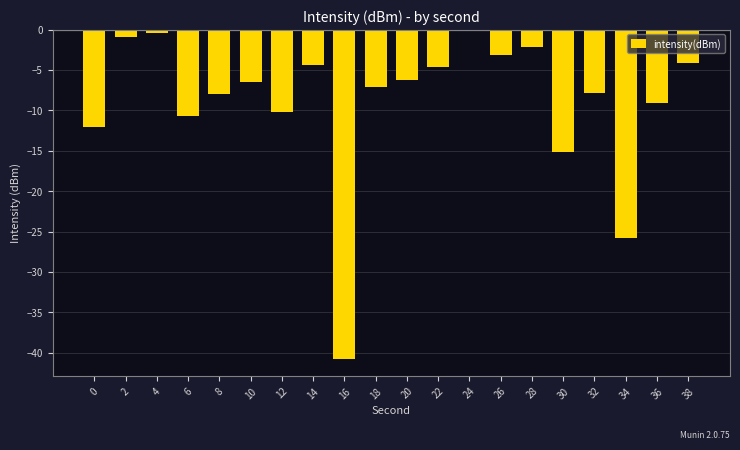

Are the bars horizontal?

No